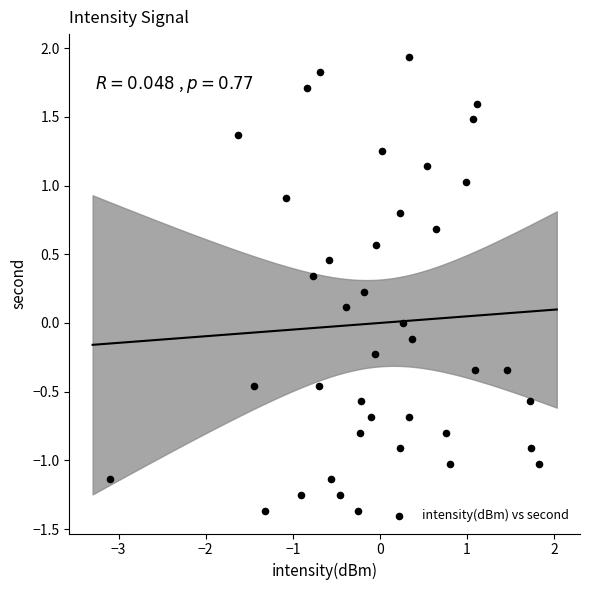

What is the range of X values (max minus min)?

4.9